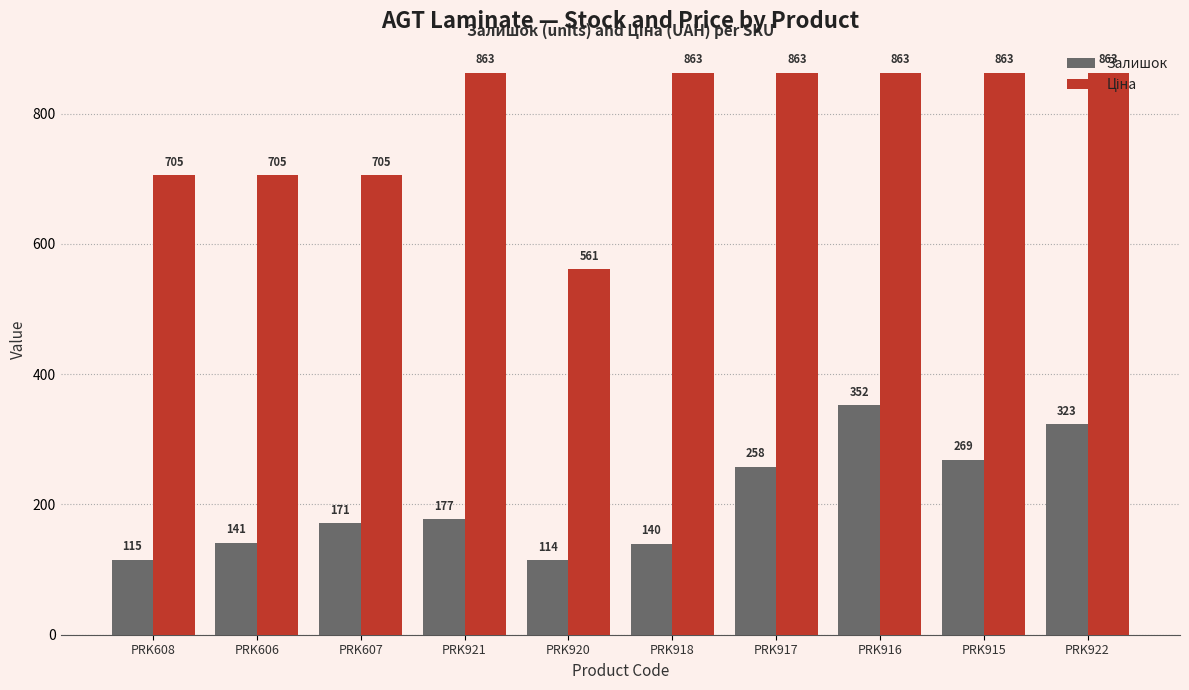

List the labels in order of Залишок value, smallest first.

PRK920, PRK608, PRK918, PRK606, PRK607, PRK921, PRK917, PRK915, PRK922, PRK916